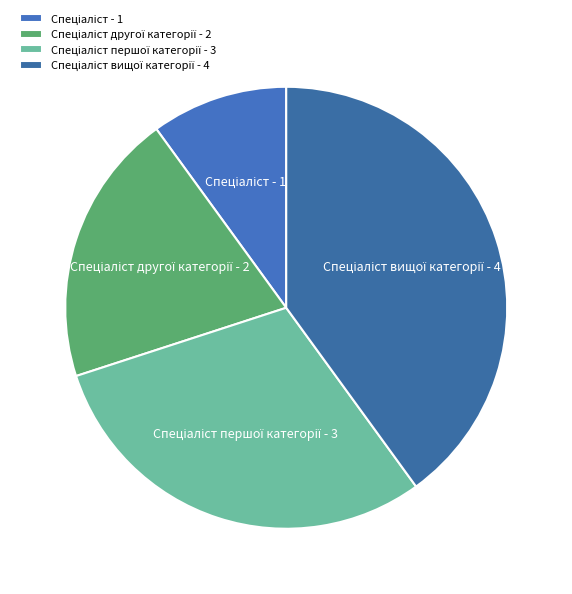

Does any single category account for the majority?

No